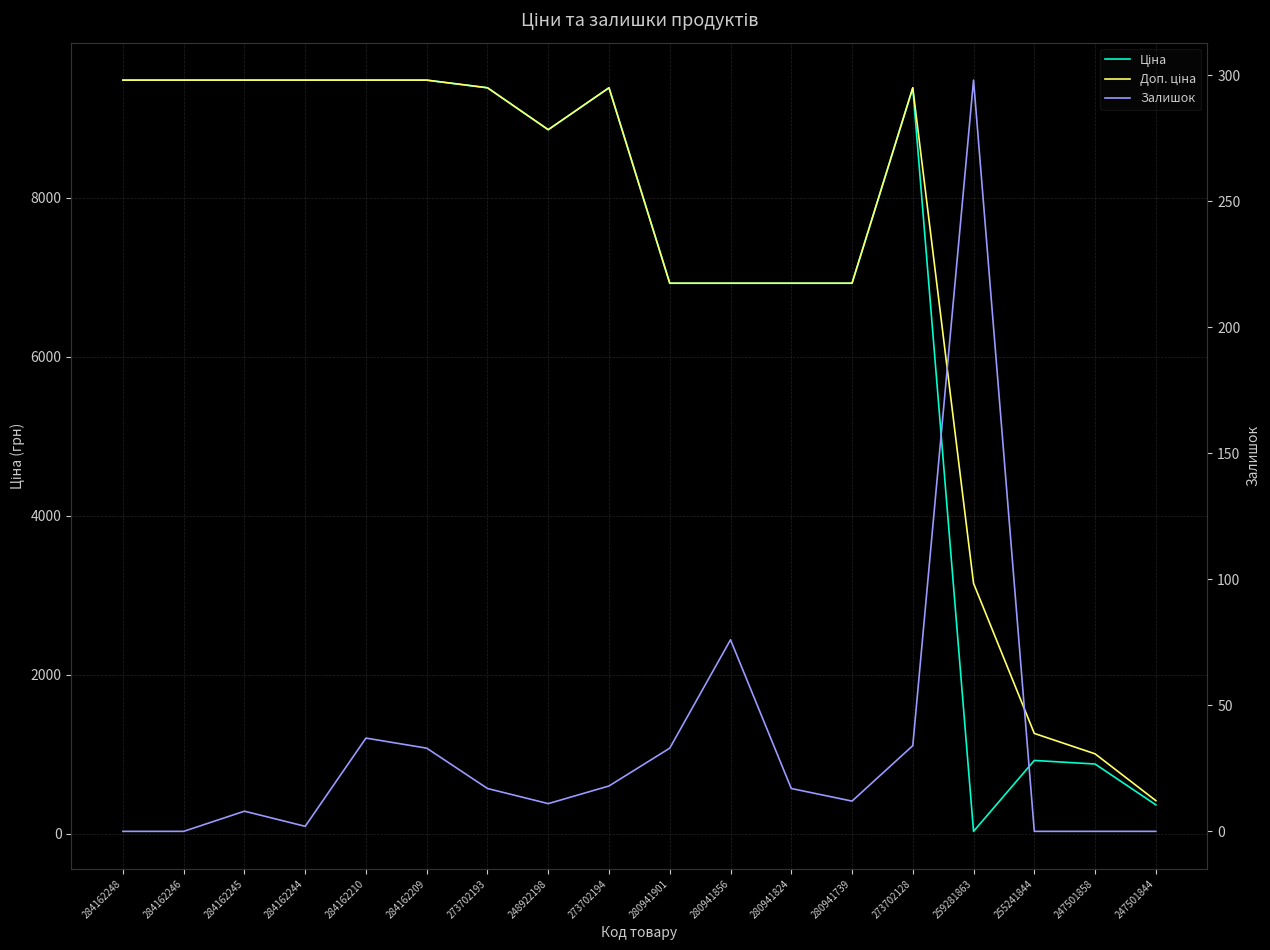

Reading left to right, transcribe all the data shown in this chart.

Ціна: 284162248=9480.1	284162246=9480.1	284162245=9480.1	284162244=9480.1	284162210=9480.1	284162209=9480.1	273702193=9384.0	248922198=8856.7	273702194=9384.0	280941901=6925.7	280941856=6925.7	280941824=6925.7	280941739=6925.7	273702128=9384.0	259281863=31.5	255241844=923.4	247501858=878.4	247501844=365.1
Доп. ціна: 284162248=9480.1	284162246=9480.1	284162245=9480.1	284162244=9480.1	284162210=9480.1	284162209=9480.1	273702193=9384.0	248922198=8856.7	273702194=9384.0	280941901=6925.7	280941856=6925.7	280941824=6925.7	280941739=6925.7	273702128=9384.0	259281863=3151.0	255241844=1263.2	247501858=1006.6	247501844=418.0
Залишок: 284162248=0.0	284162246=0.0	284162245=8.0	284162244=2.0	284162210=37.0	284162209=33.0	273702193=17.0	248922198=11.0	273702194=18.0	280941901=33.0	280941856=76.0	280941824=17.0	280941739=12.0	273702128=34.0	259281863=298.0	255241844=0.0	247501858=0.0	247501844=0.0